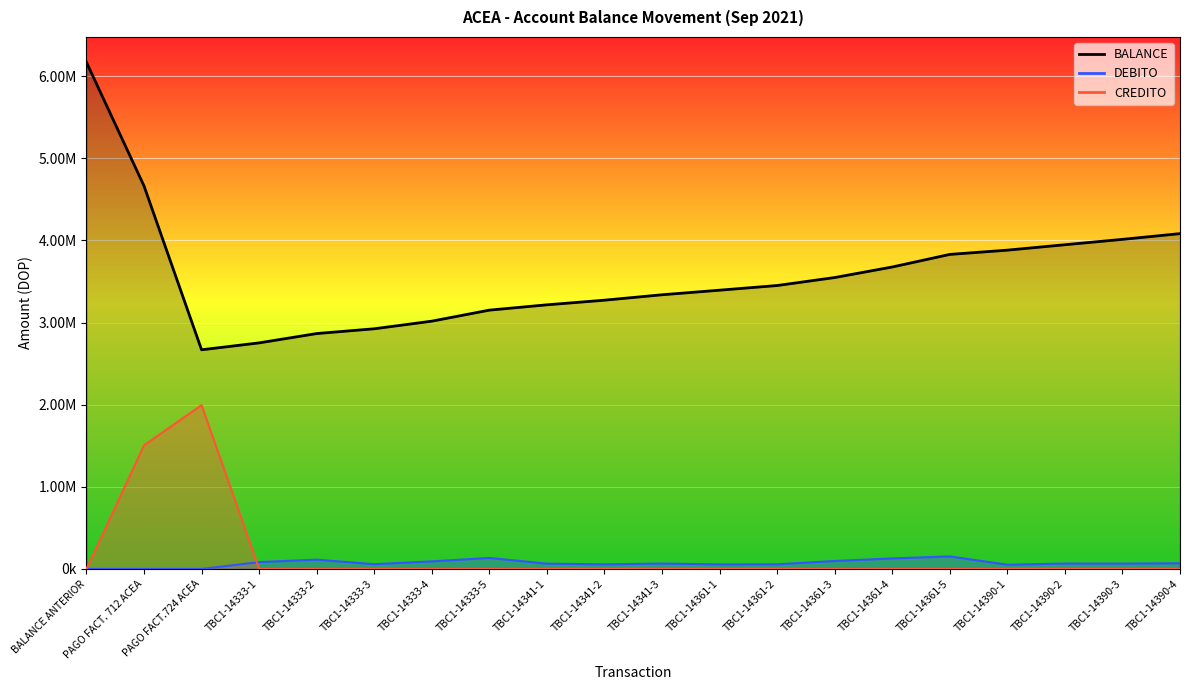

How many values in the BALANCE series are below 3450866?

10